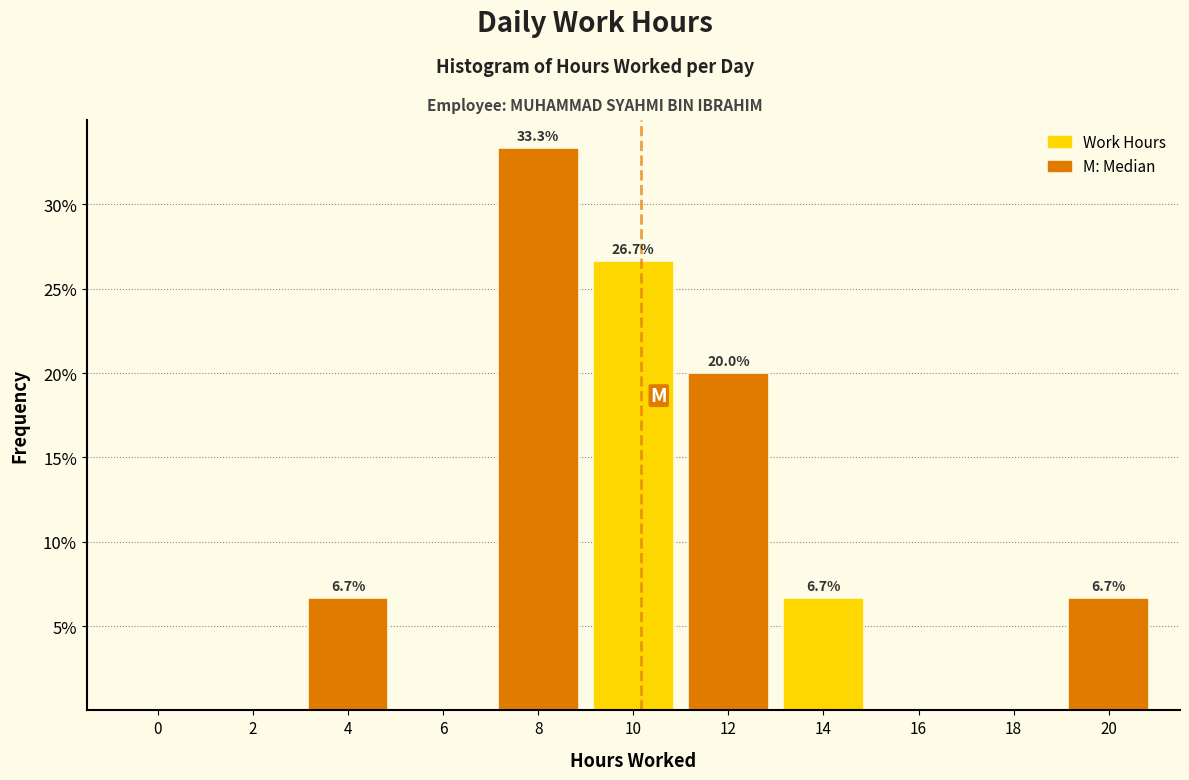

Reading left to right, what are all the values shown in this chart?

0=0.0	2=0.0	4=6.7	6=0.0	8=33.3	10=26.7	12=20.0	14=6.7	16=0.0	18=0.0	20=6.7